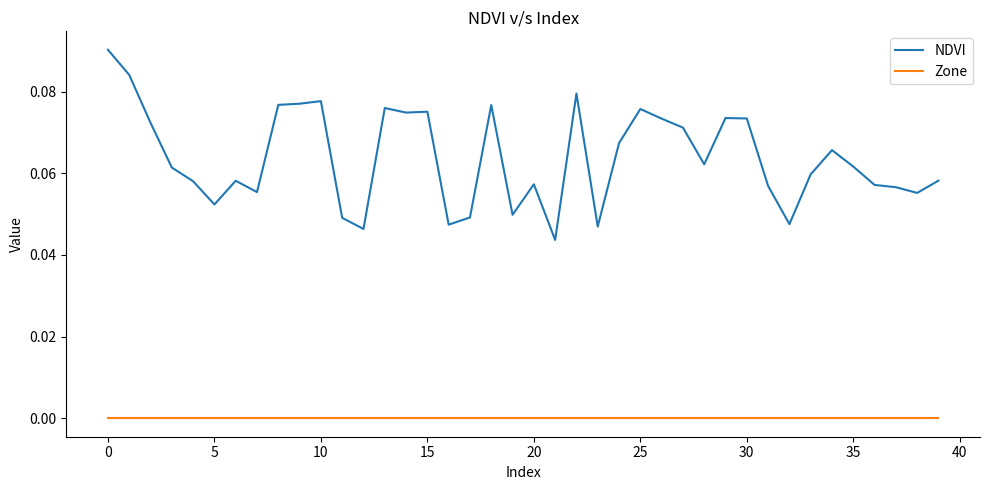

List the series in order of their overall mean, highest first.

NDVI, Zone